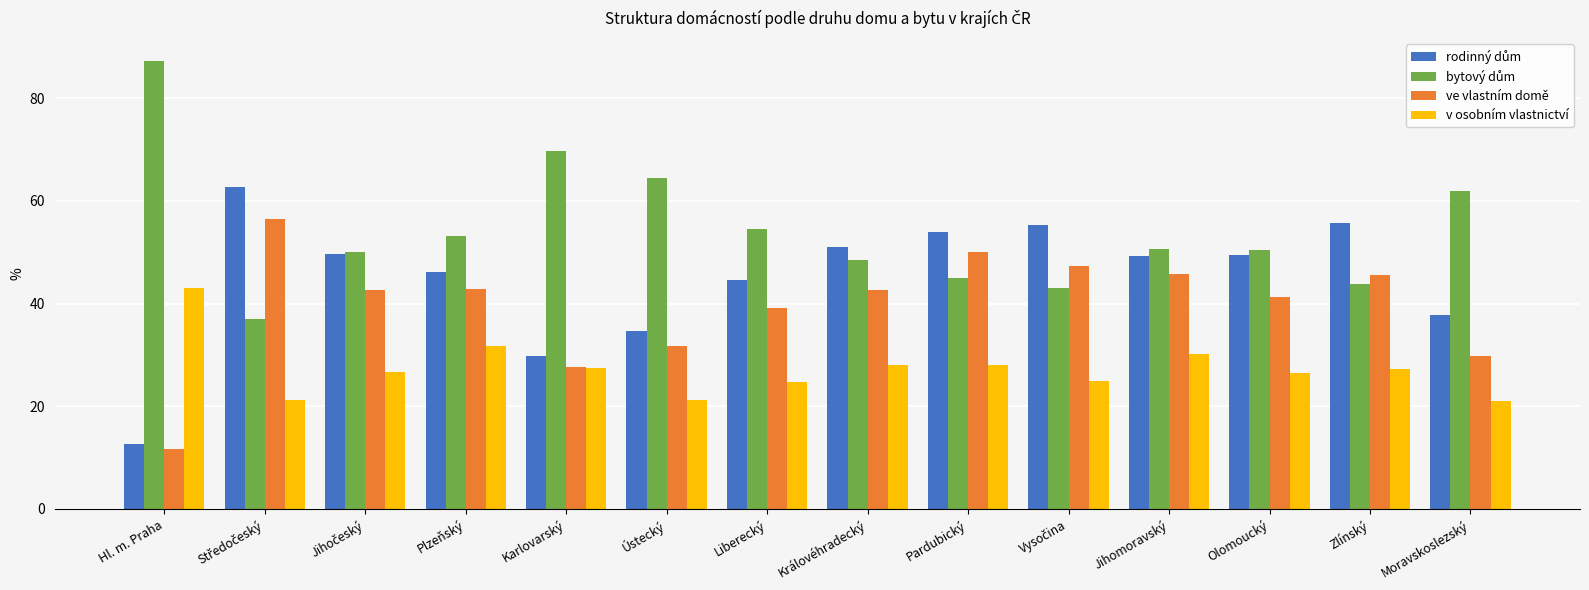

Is it true that ve vlastním domě equals 66.7 at Královéhradecký?

False